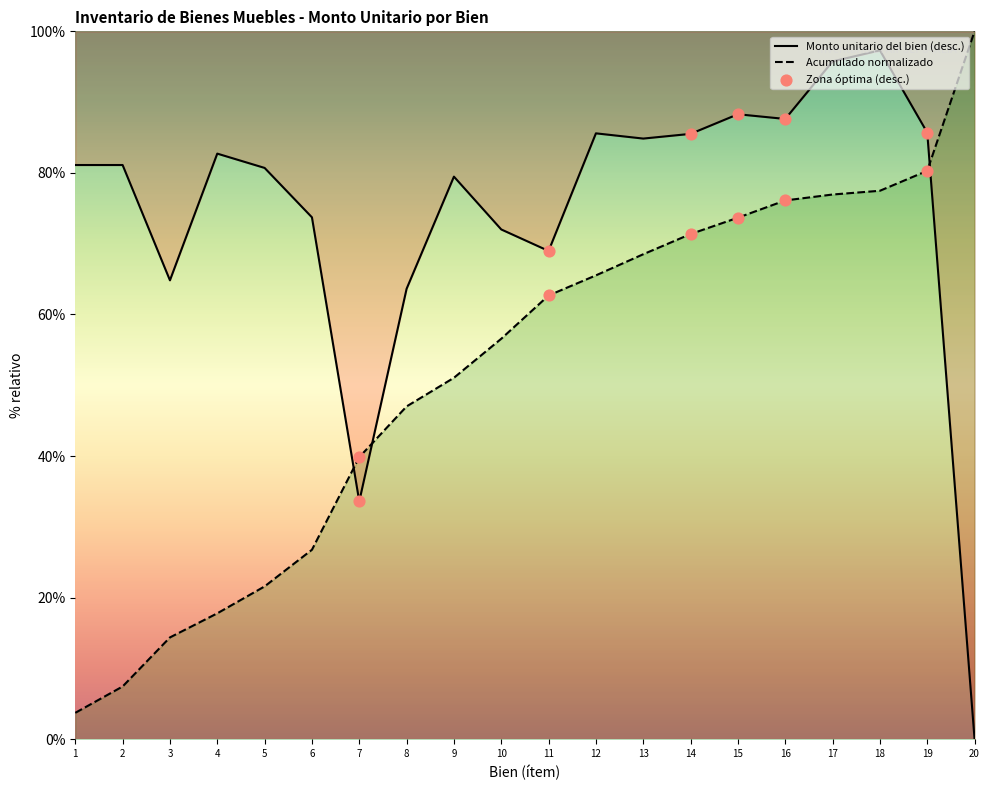

Between 7 and 17, which series saw the biggest shift?

Monto unitario del bien (desc.)